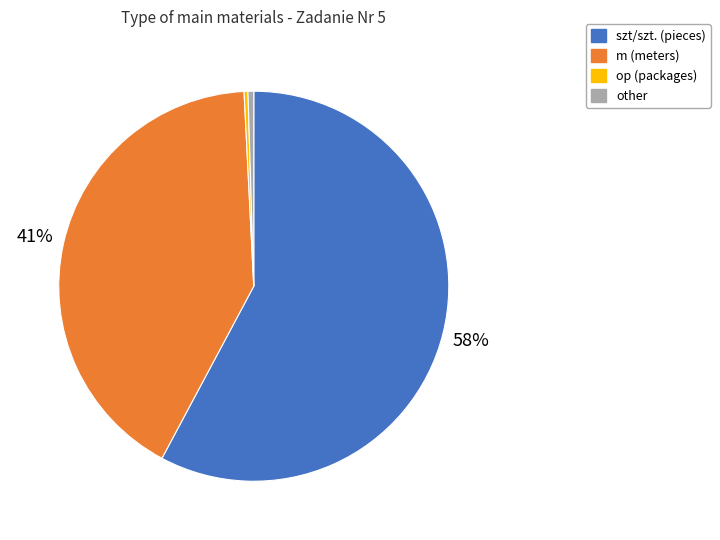

To the nearest percent, what is the average slice percentage?

25%